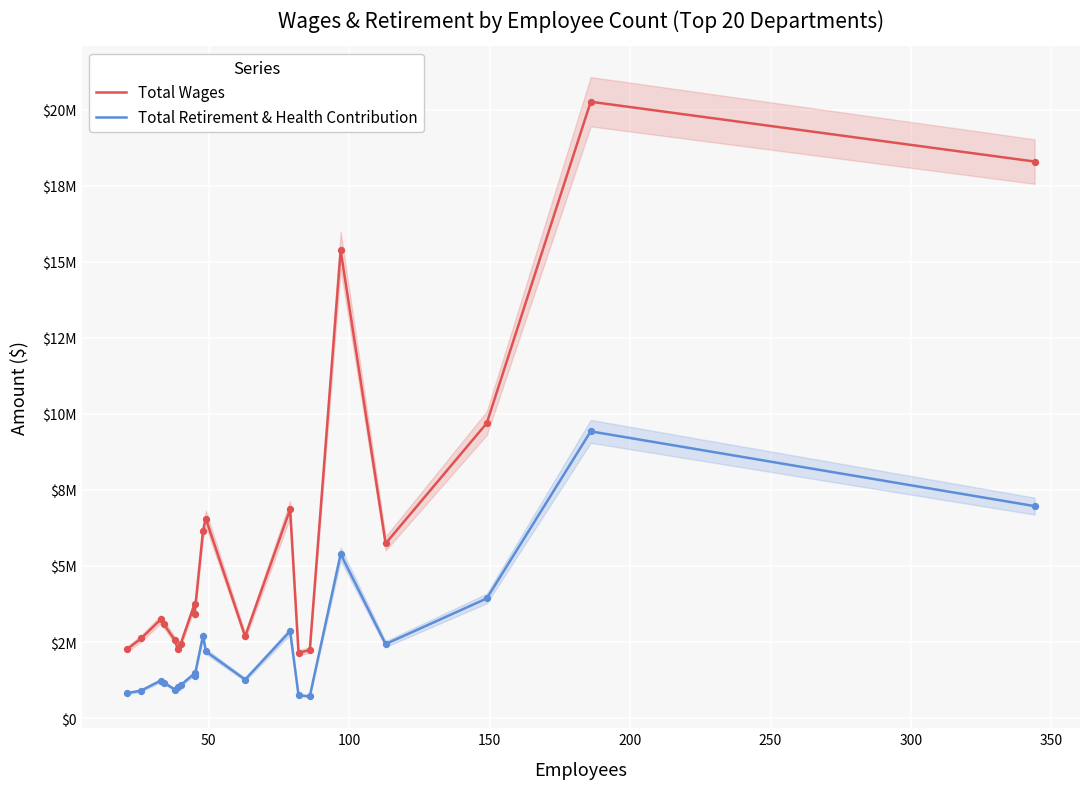

Which series reaches the minimum Y coordinate?

Total Retirement & Health Contribution